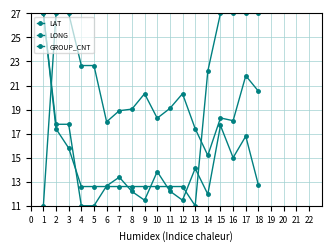

True or false: LONG and GROUP_CNT cross at least once.

True